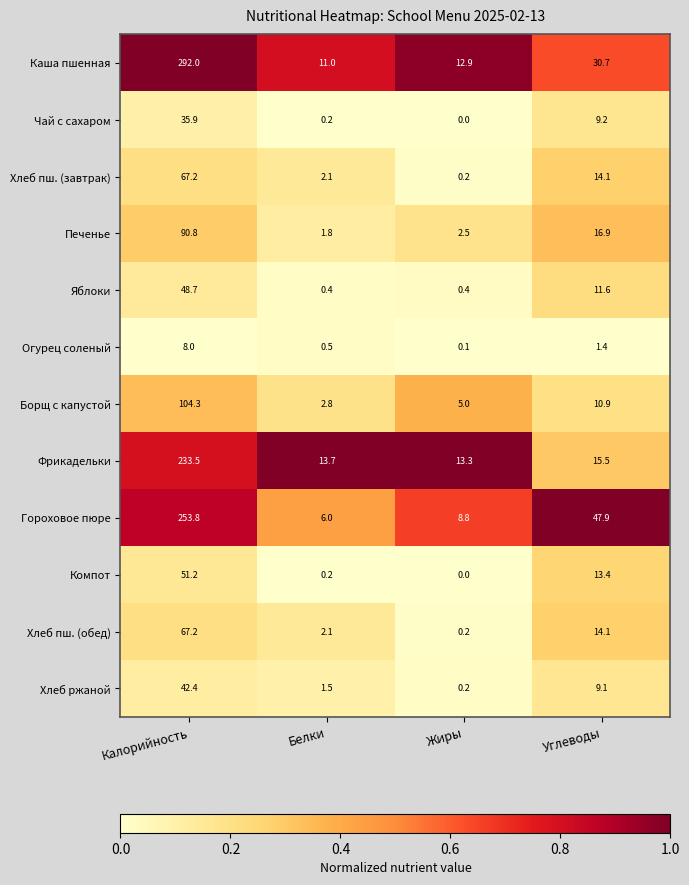

At which label does Фрикадельки reach its peak?

Калорийность